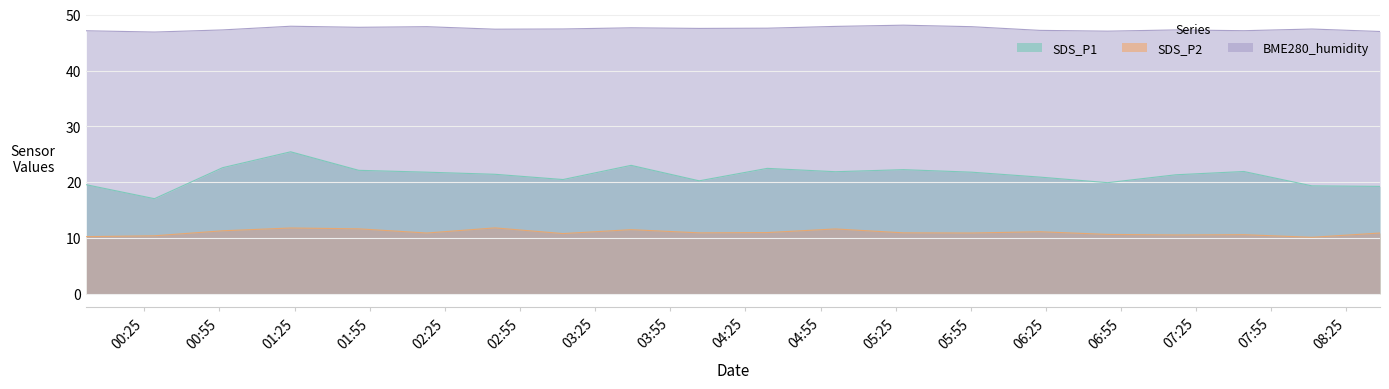

Which series changed the most between 2023/12/03 00:29:03 and 2023/12/03 07:44:01?

SDS_P1